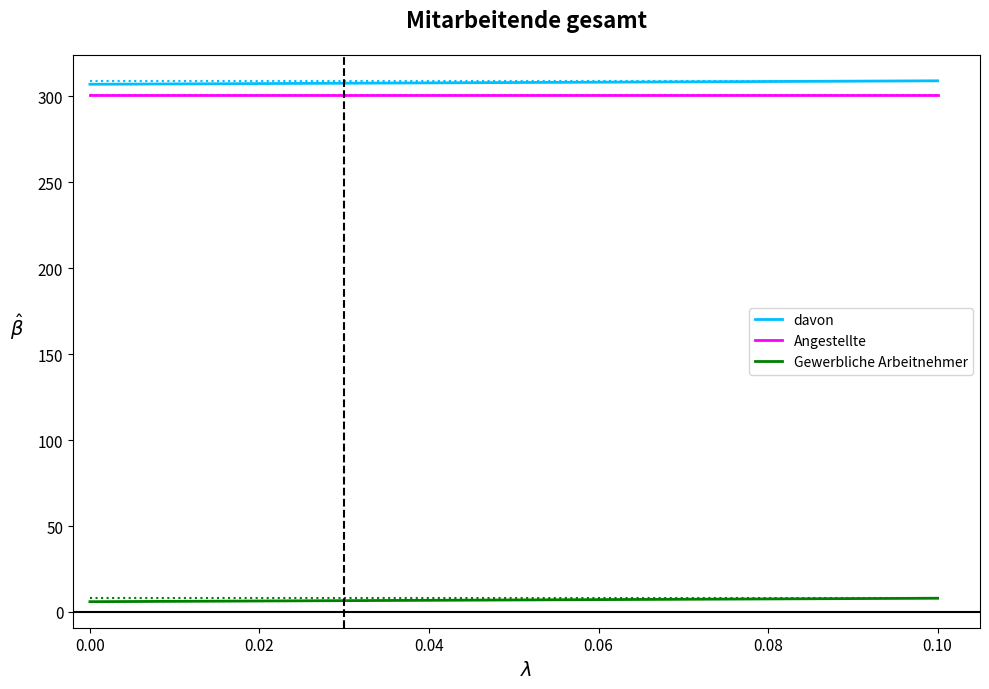

How many lines are shown in the chart?

3